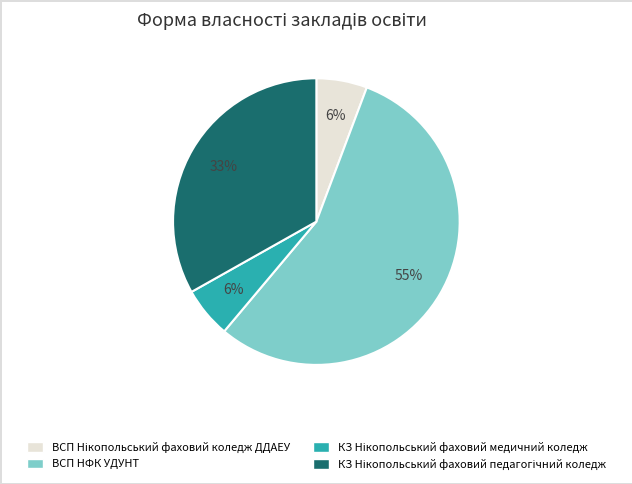

To the nearest percent, what is the average slice percentage?

25%